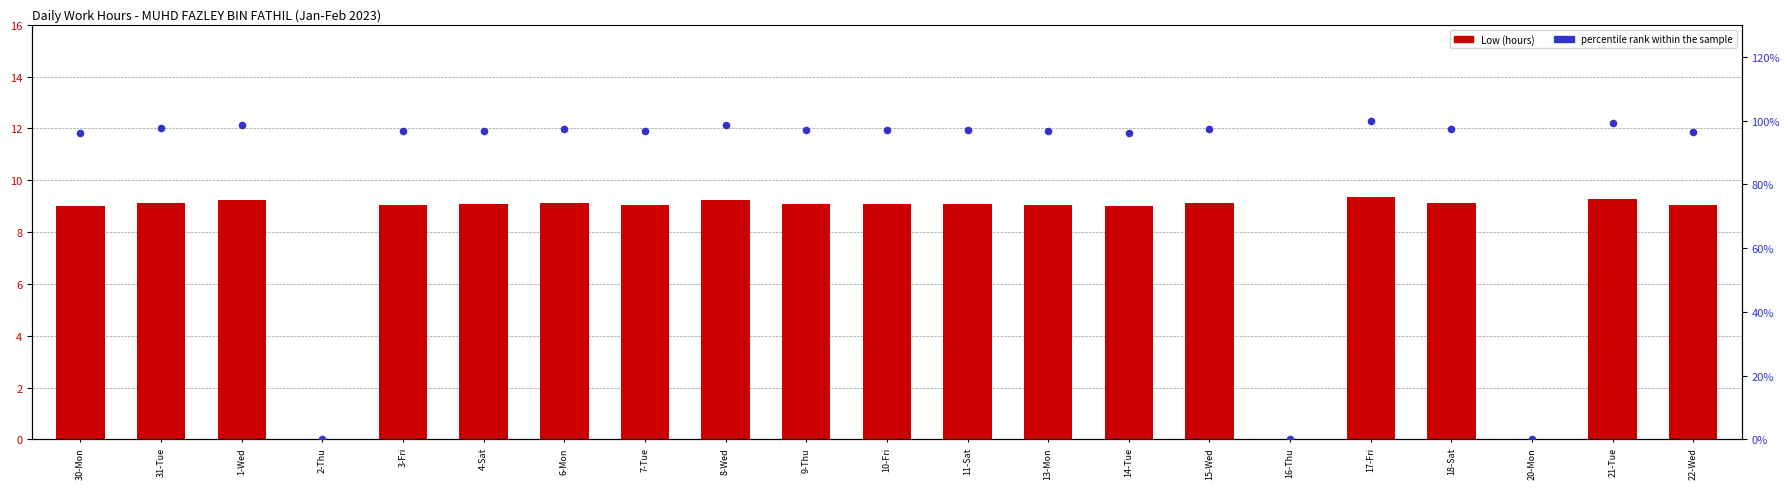

Which series reaches the minimum Y coordinate?

Low (hours)